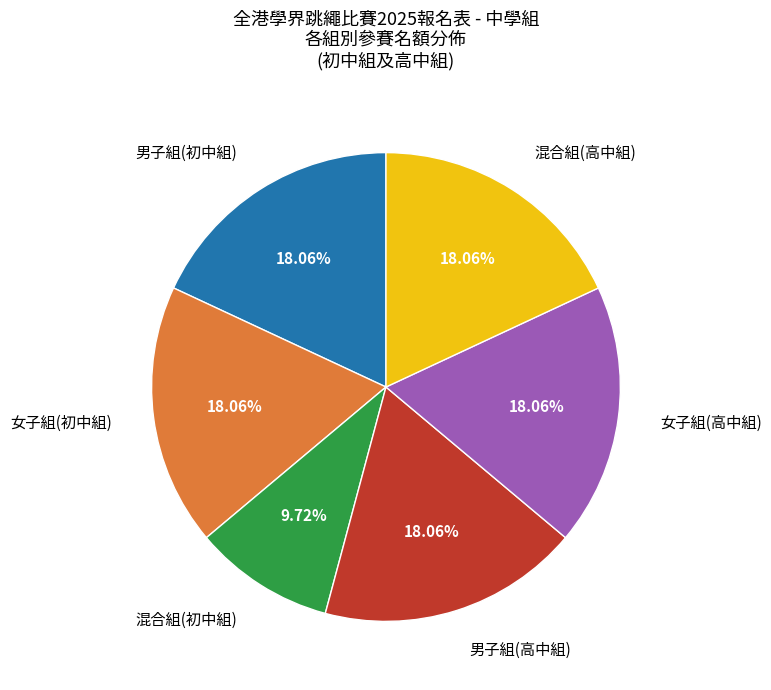

What is the smallest slice in the pie chart?

混合組(初中組)